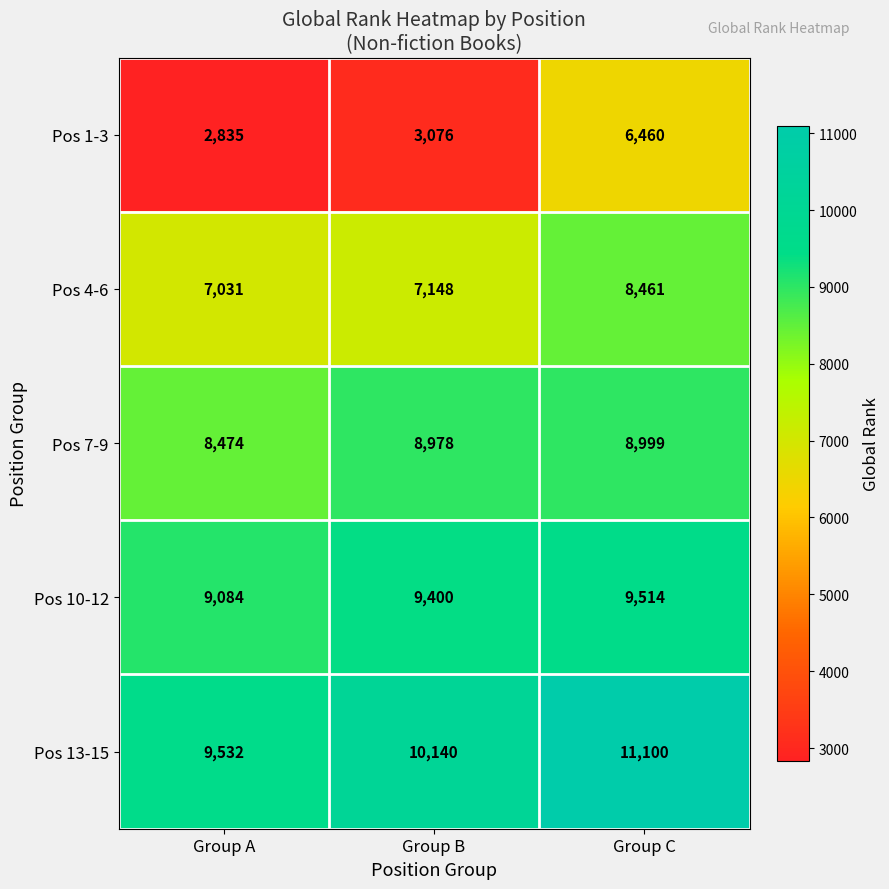

How many categories are shown in the chart?

3